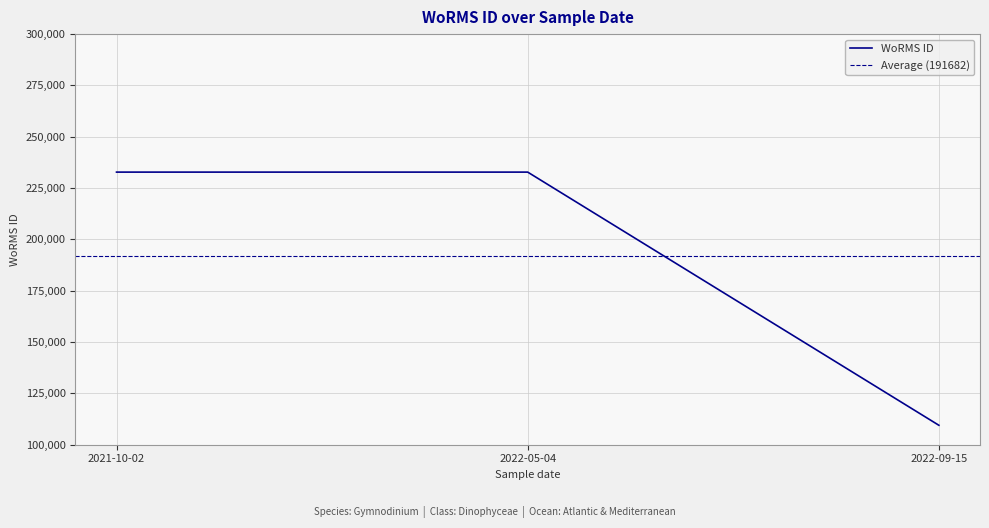

At which label is the value closest to 171130?

2022-05-04